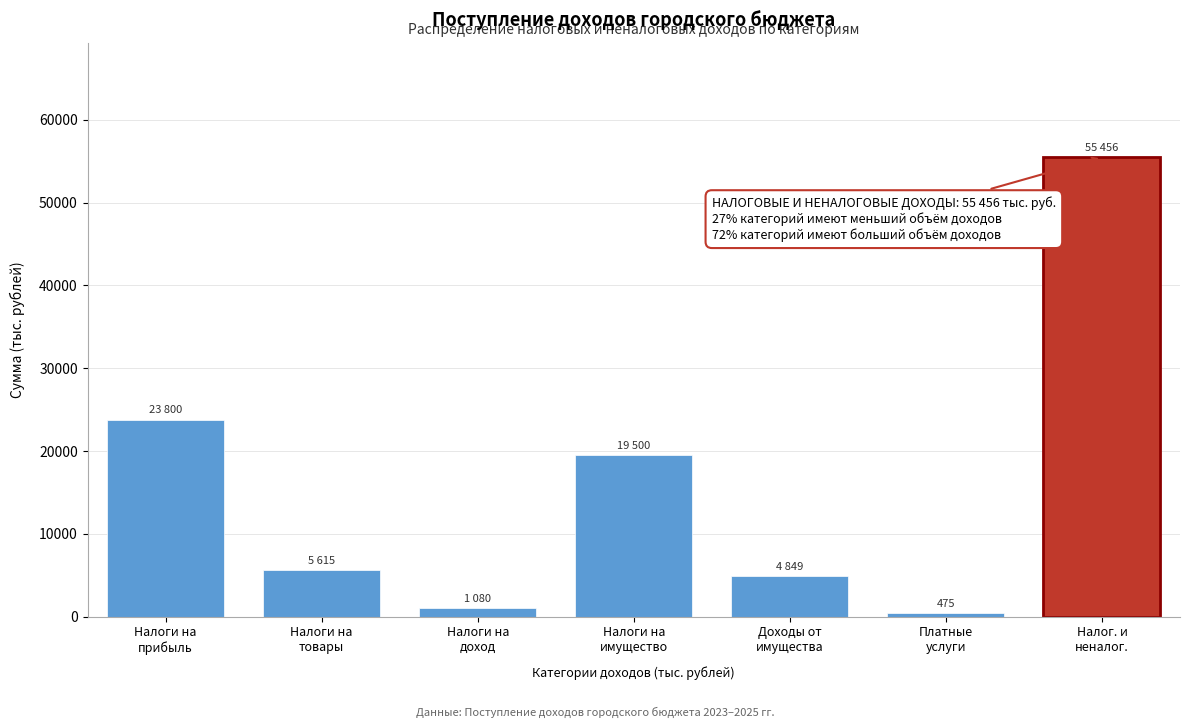

Reading left to right, transcribe all the data shown in this chart.

23800	5615	1080	19500	4849	475	55456